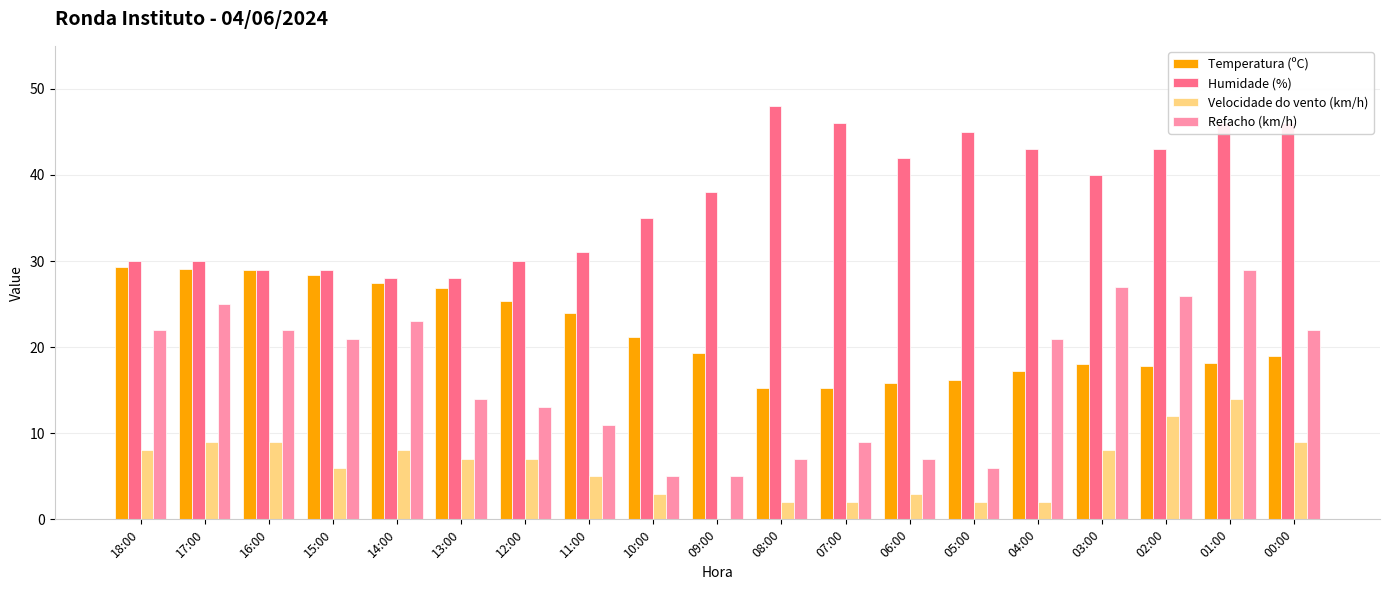

Which category has the highest value across all series?

08:00